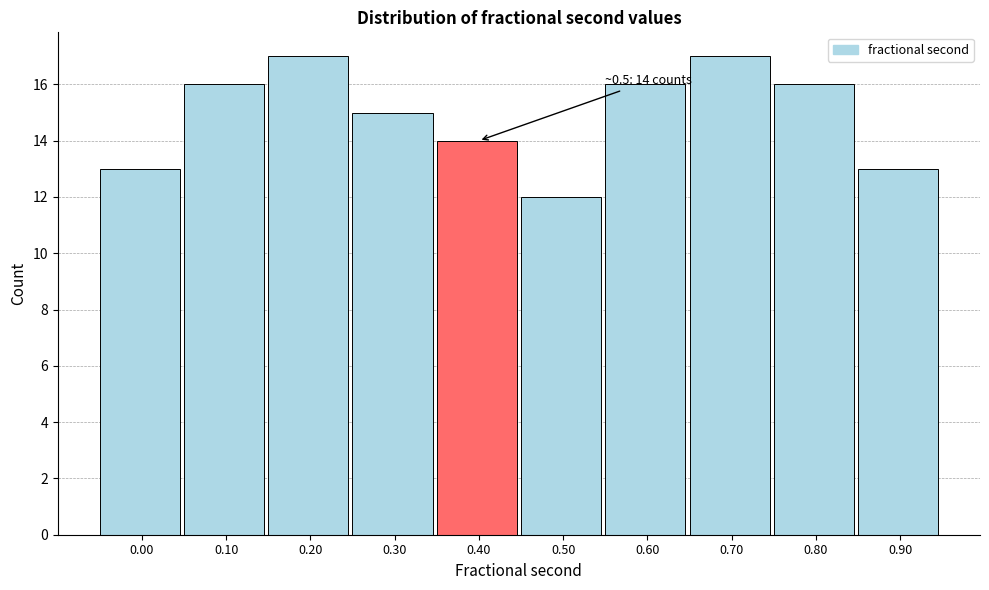

Reading right to left, extract all data points from this chart.

13	16	17	16	12	14	15	17	16	13